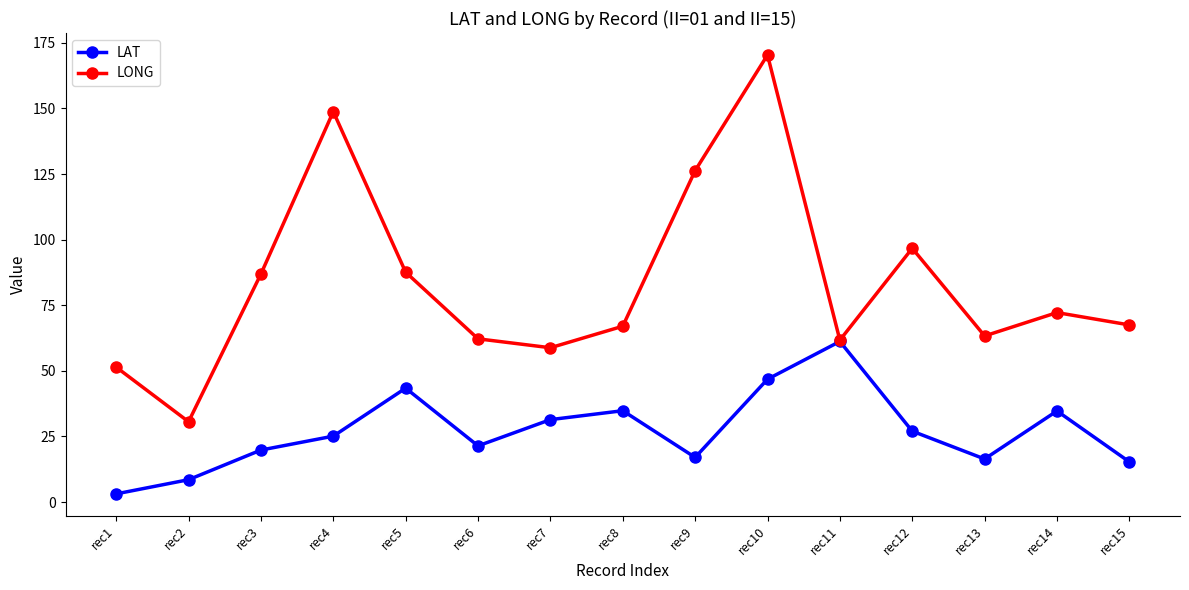

Which category has the lowest value in the LONG series?

rec2